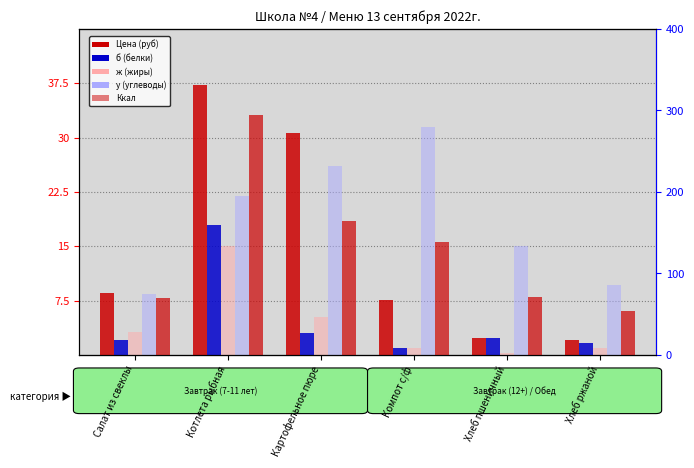

What is the value of the ж bar at the 6th from the left?

1.0